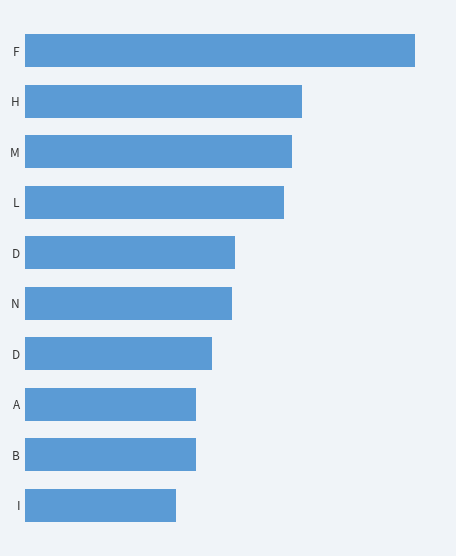

Does the chart contain any negative values?

No